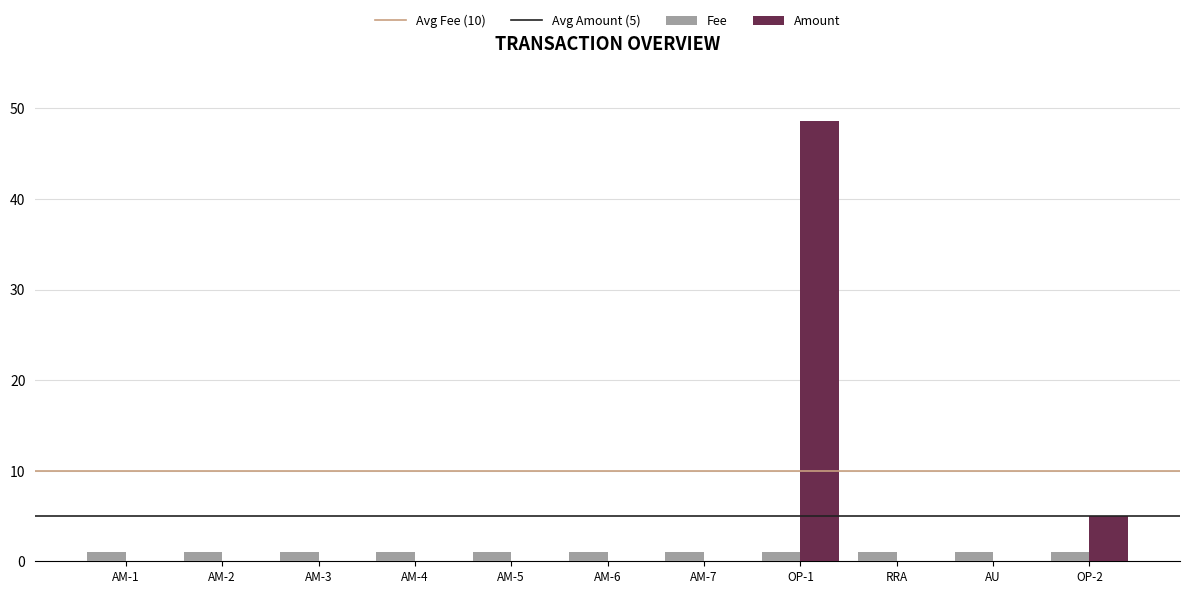

Reading left to right, transcribe all the data shown in this chart.

Fee: AM-1=1.0	AM-2=1.0	AM-3=1.0	AM-4=1.0	AM-5=1.0	AM-6=1.0	AM-7=1.0	OP-1=1.0	RRA=1.0	AU=1.0	OP-2=1.0
Amount: AM-1=0.0	AM-2=0.0	AM-3=0.0	AM-4=0.0	AM-5=0.0	AM-6=0.0	AM-7=0.0	OP-1=48.6	RRA=0.0	AU=0.0	OP-2=5.0